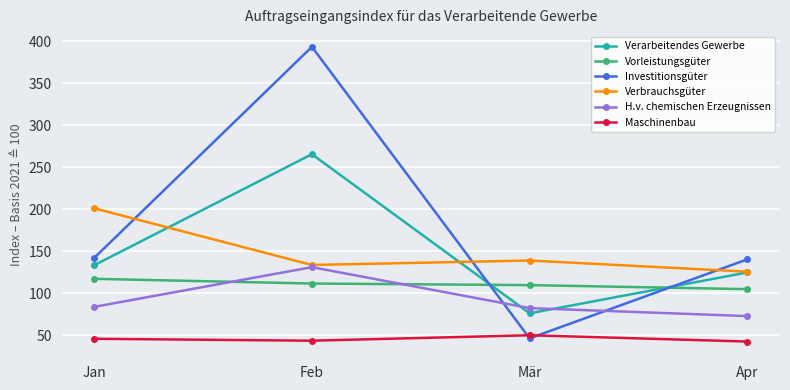

True or false: Verarbeitendes Gewerbe has a value of 474.4 at Feb.

False